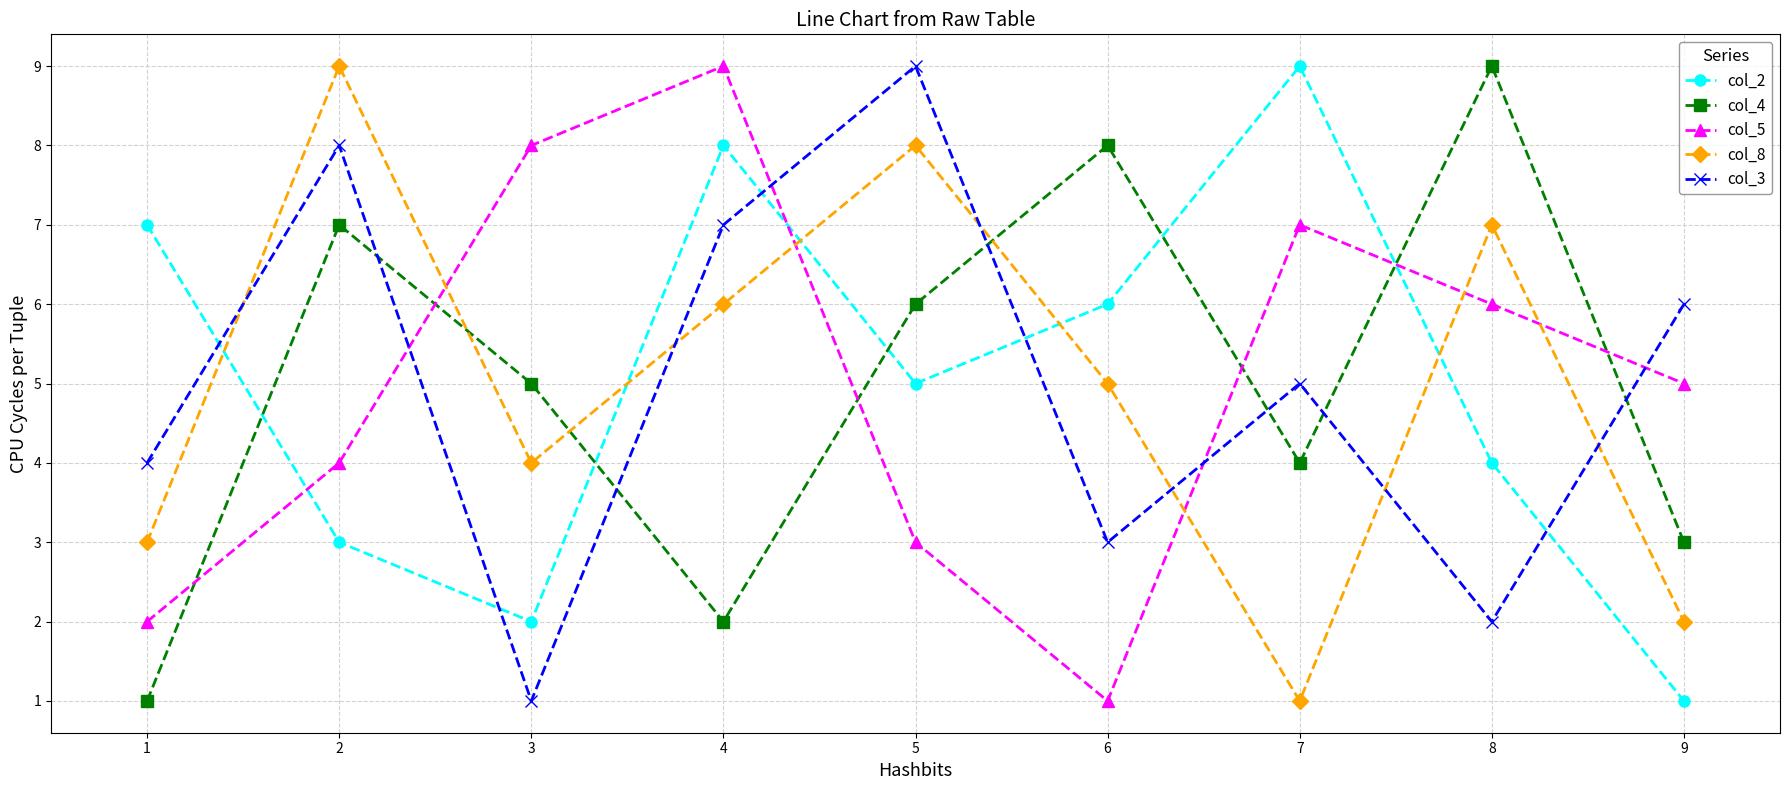

What is the average value of the col_2 series?

5